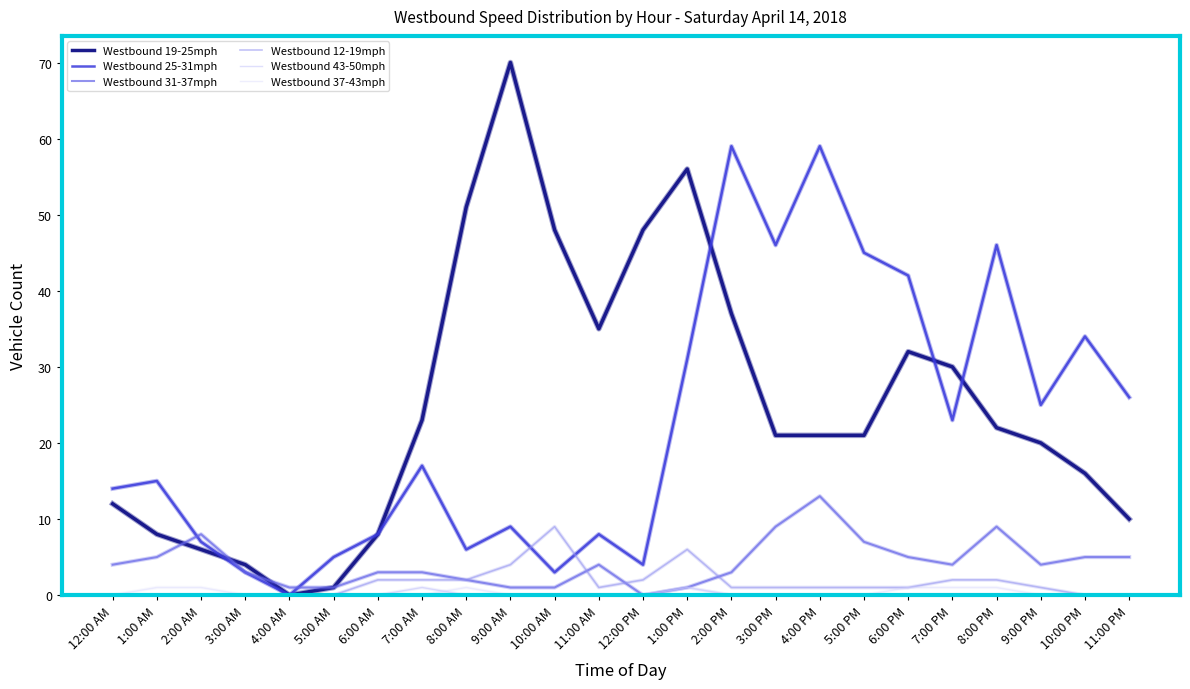

The Westbound 19-25mph series shows 8 at 1:00 AM. True or false?

True